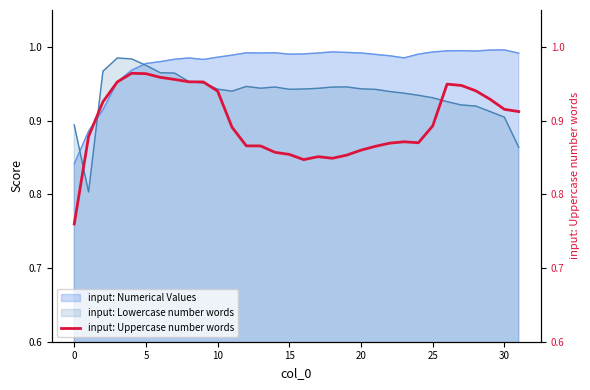

Is it true that input: Numerical Values equals 1.5 at 0?

False